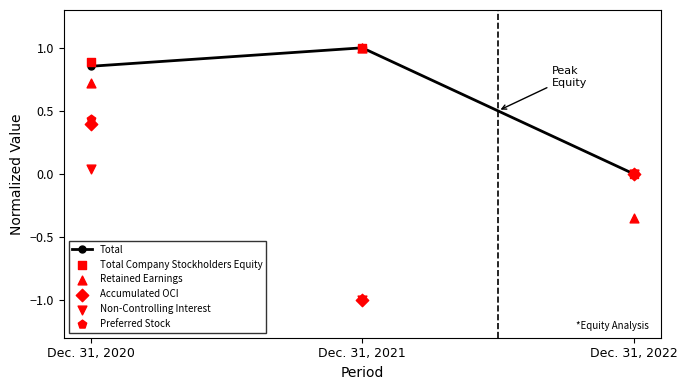

Which series has the widest spread of Y values?

Accumulated OCI